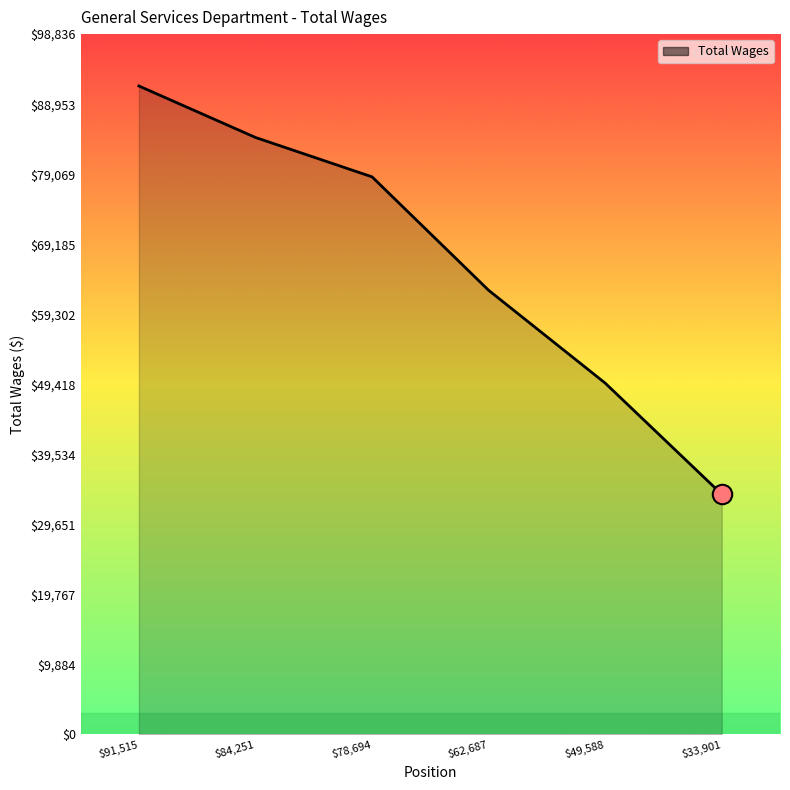

Which category has the highest value across all series?

$91,515